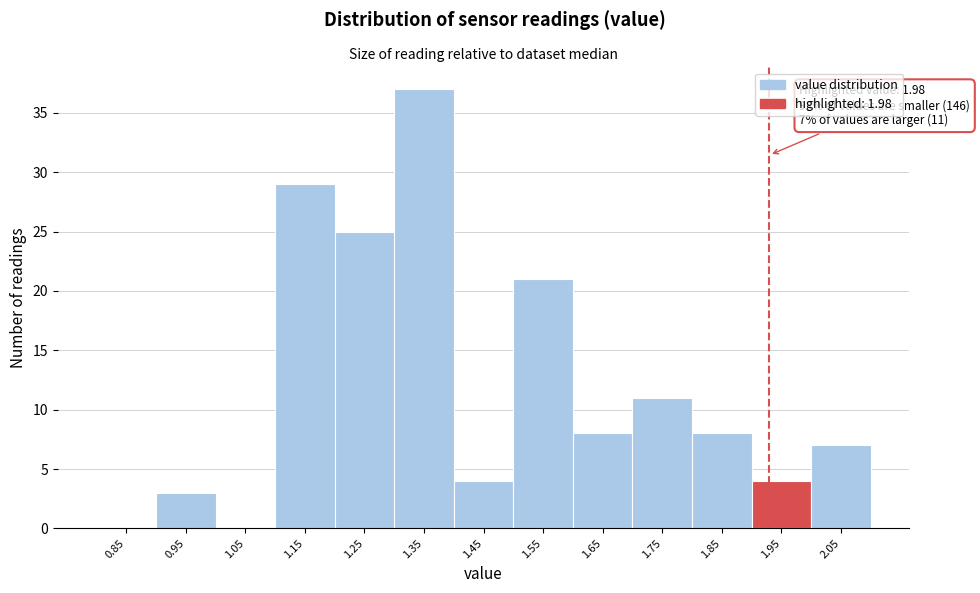

Reading left to right, extract all data points from this chart.

0.85=0	0.95=3	1.05=0	1.15=29	1.25=25	1.35=37	1.45=4	1.55=21	1.65=8	1.75=11	1.85=8	1.95=4	2.05=7